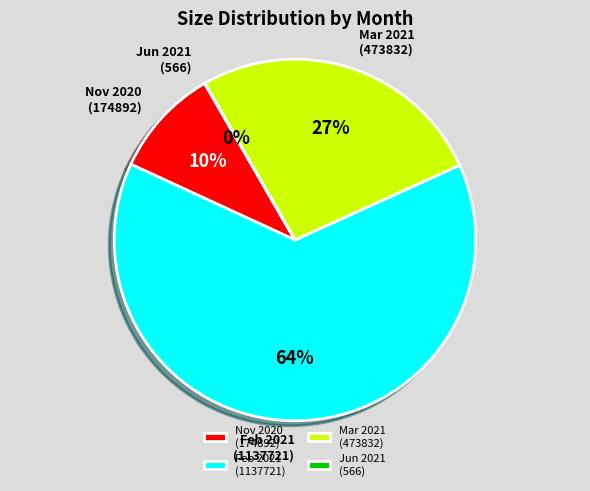

To the nearest percent, what is the combined percentage of Mar 2021 (473832) and Feb 2021 (1137721)?

90%